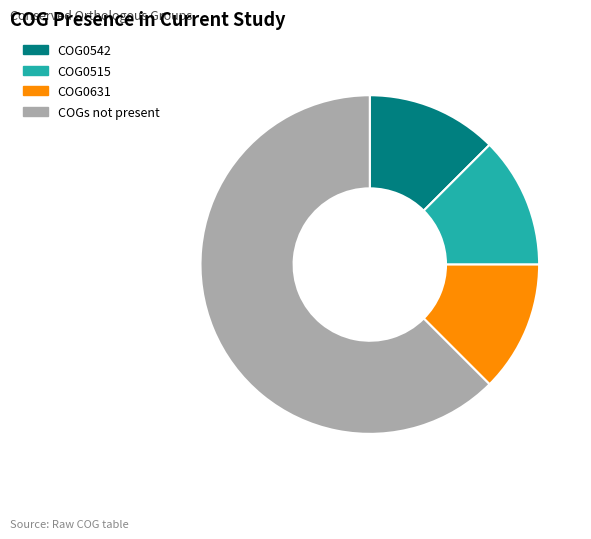

Which has a higher value, COGs not present or COG0631?

COGs not present